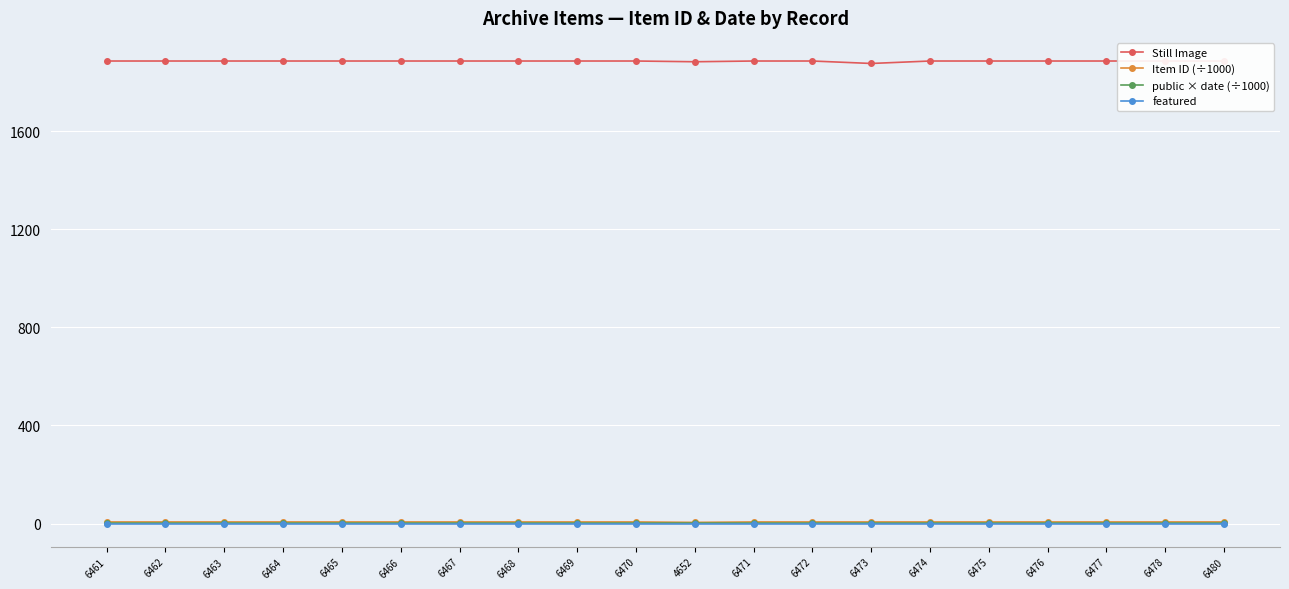

How many lines are shown in the chart?

4